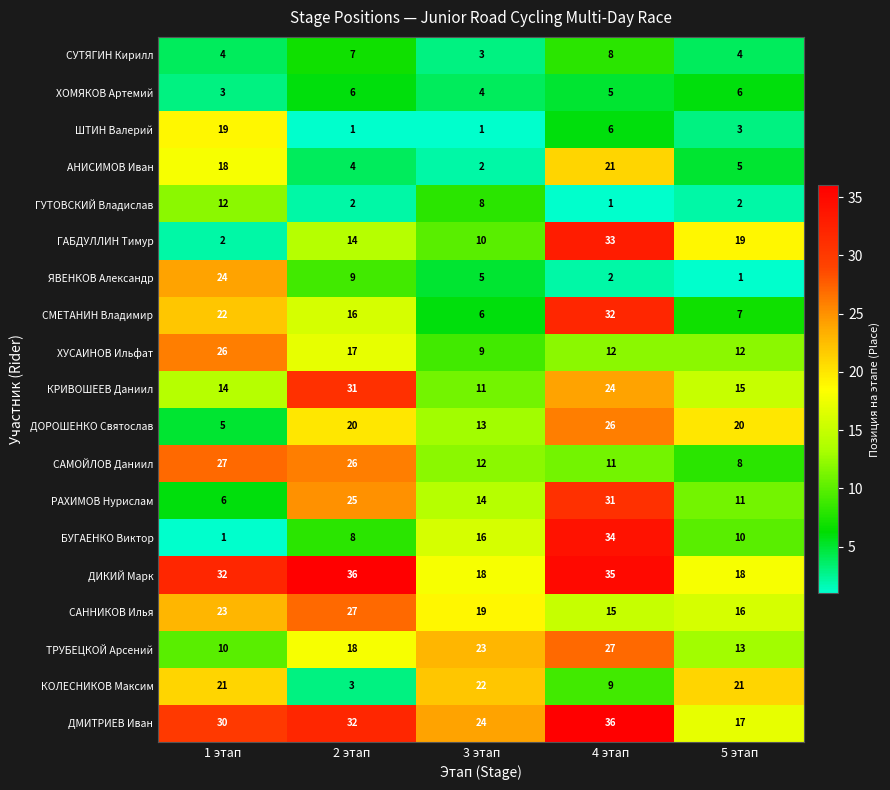

Is the value of СМЕТАНИН Владимир at 2 этап greater than the value of КОЛЕСНИКОВ Максим at 3 этап?

No